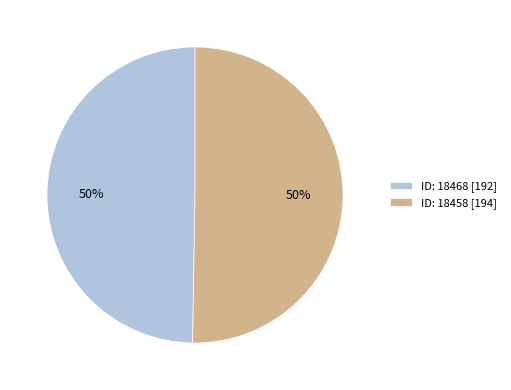

To the nearest percent, what is the average slice percentage?

50%